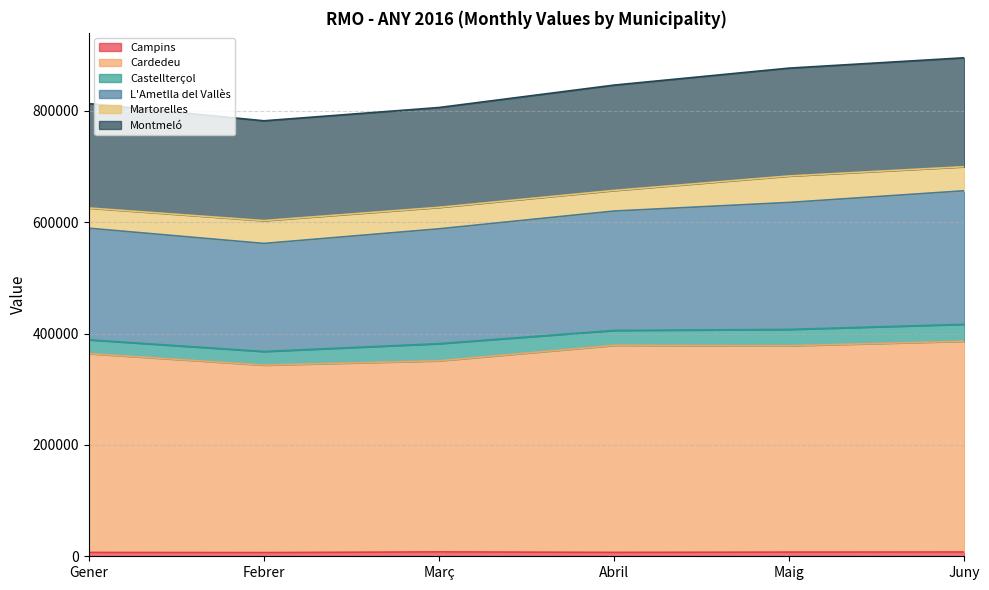

What is the total value across all series at Març?

806225.0